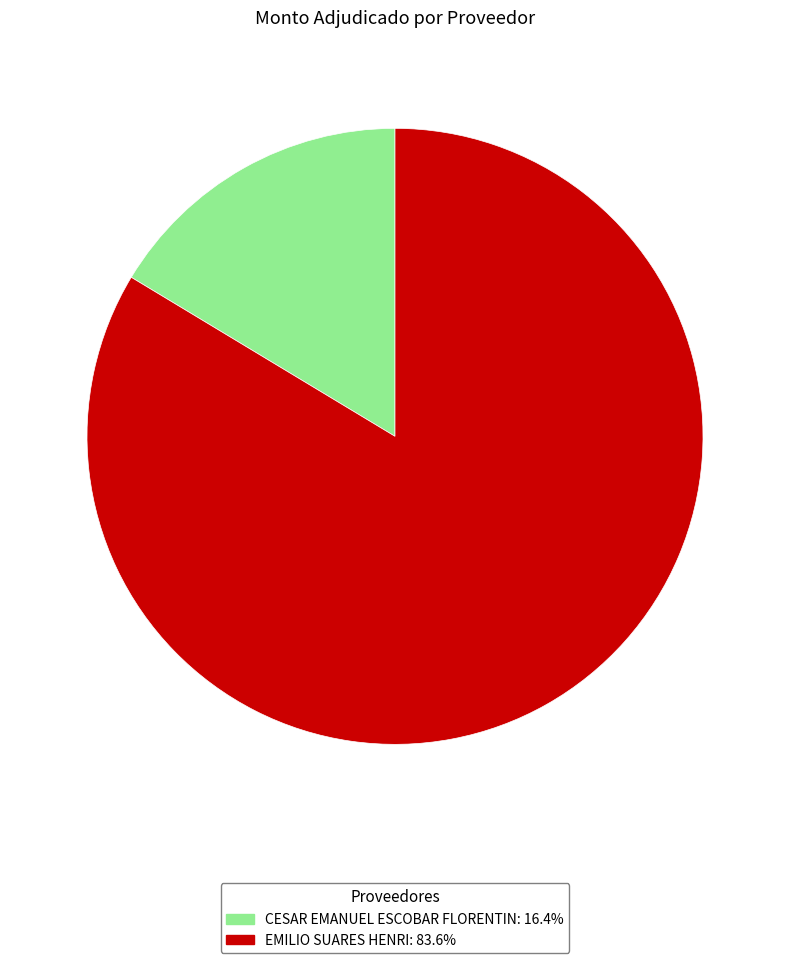

Approximately how many times larger is the value at EMILIO SUARES HENRI compared to CESAR EMANUEL ESCOBAR FLORENTIN?

5.1